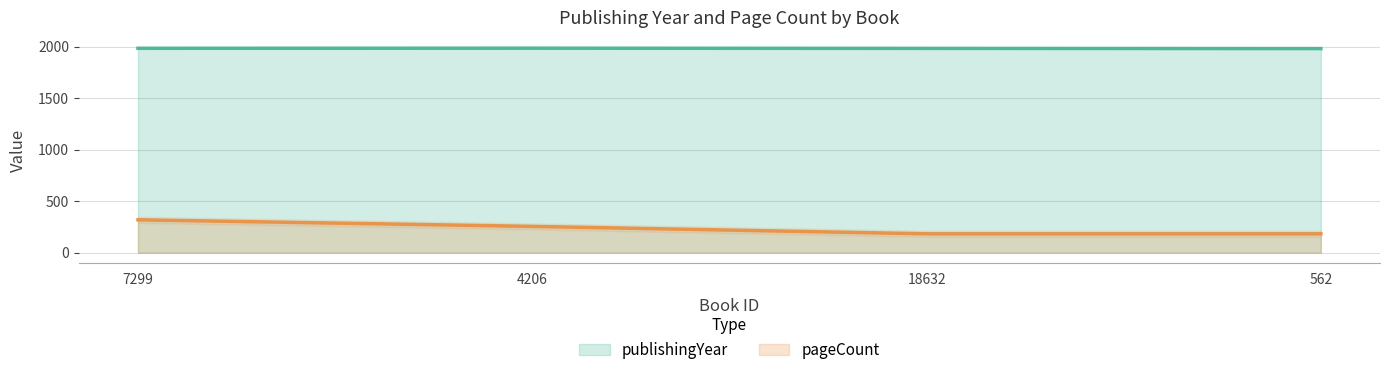

What is the difference between the pageCount values at 18632 and 4206?

72